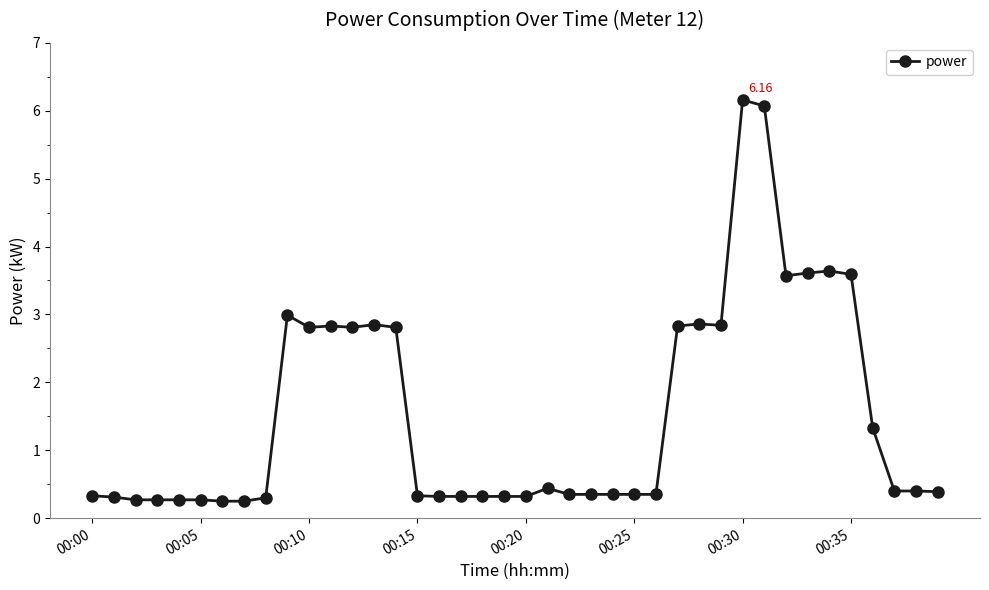

What is the difference between the second highest and minimum values?

5.8